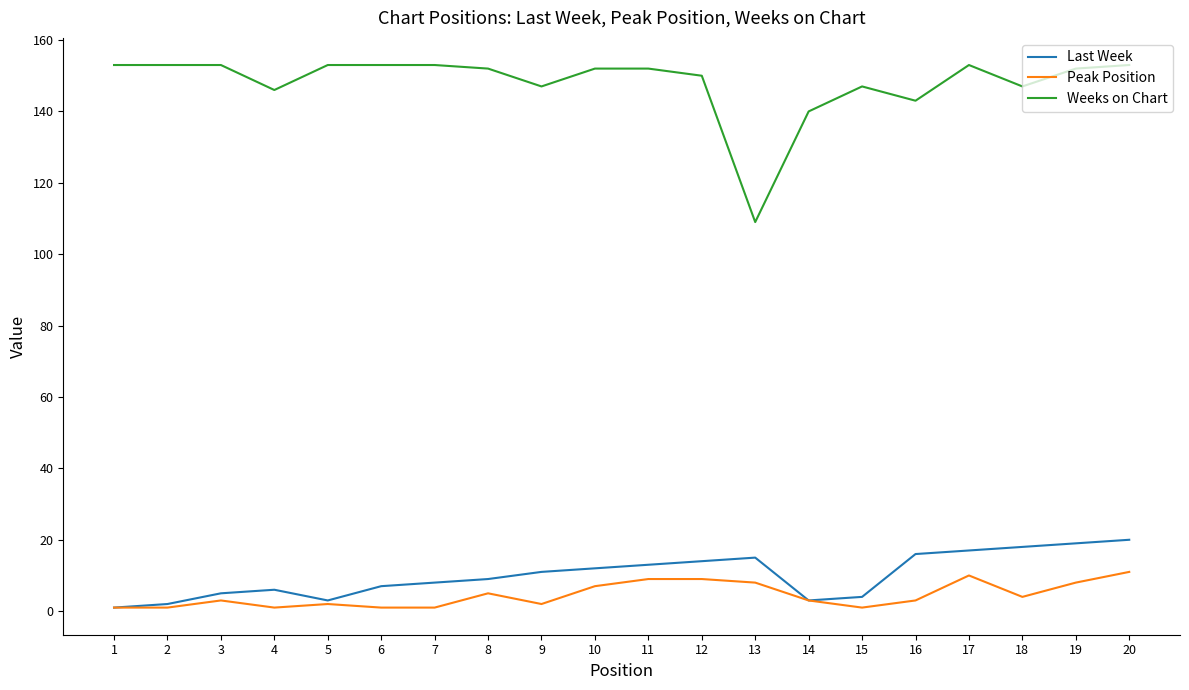

What is the difference between the highest and lowest values at 18?

143